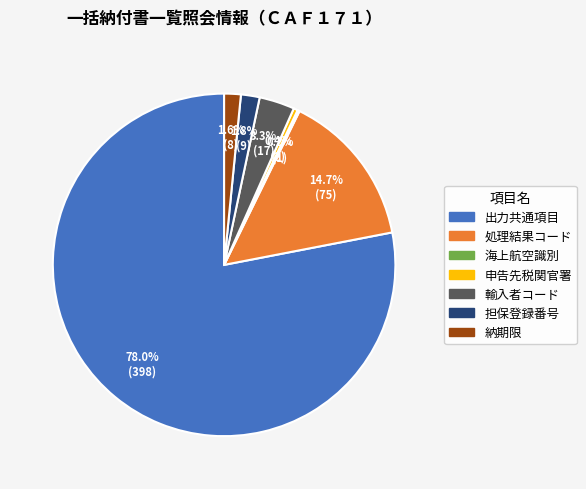

Does 出力共通項目 represent more than half of the total?

Yes